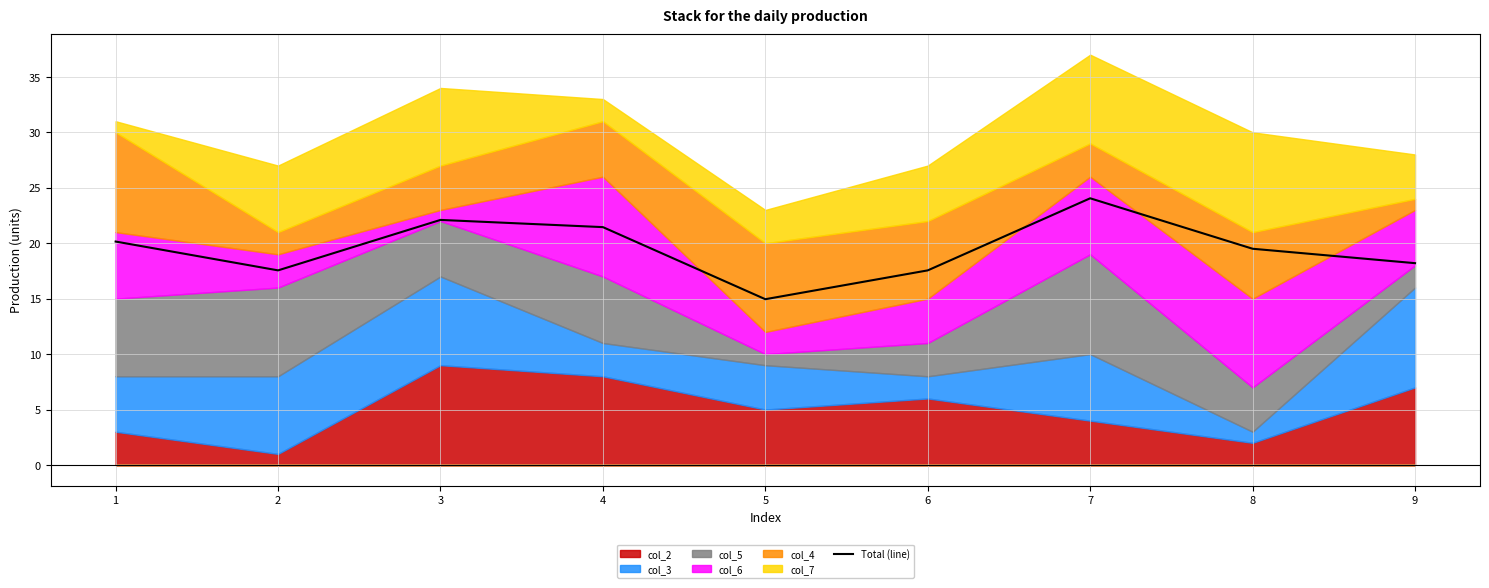

At which label does the data first exceed 19?

1